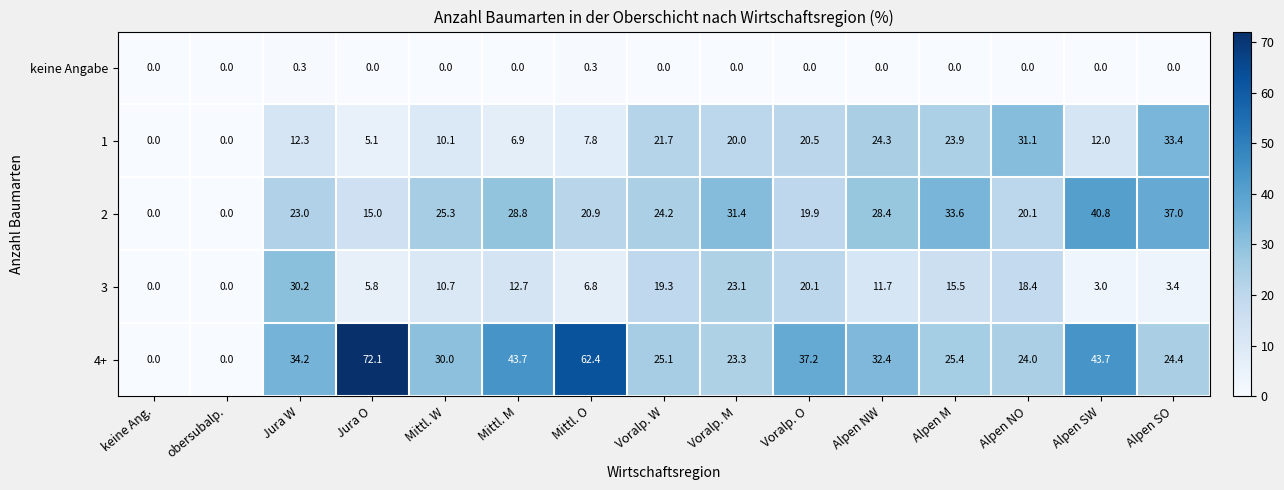

Which series changed the most between Jura W and Mittl. O?

4+